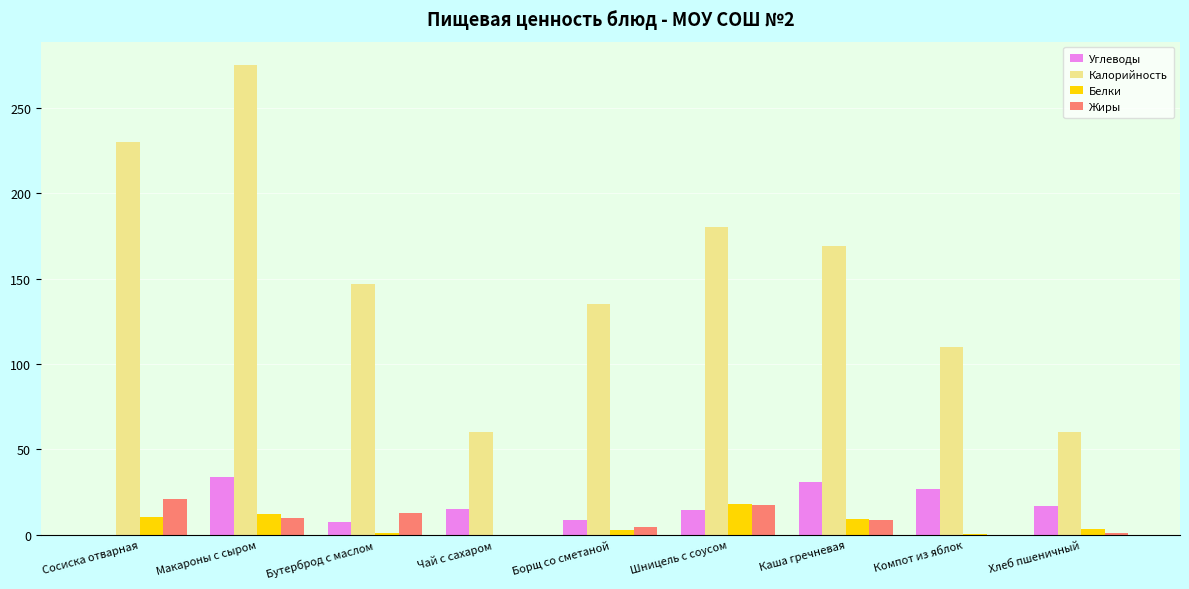

Which series has the widest spread of values?

Калорийность